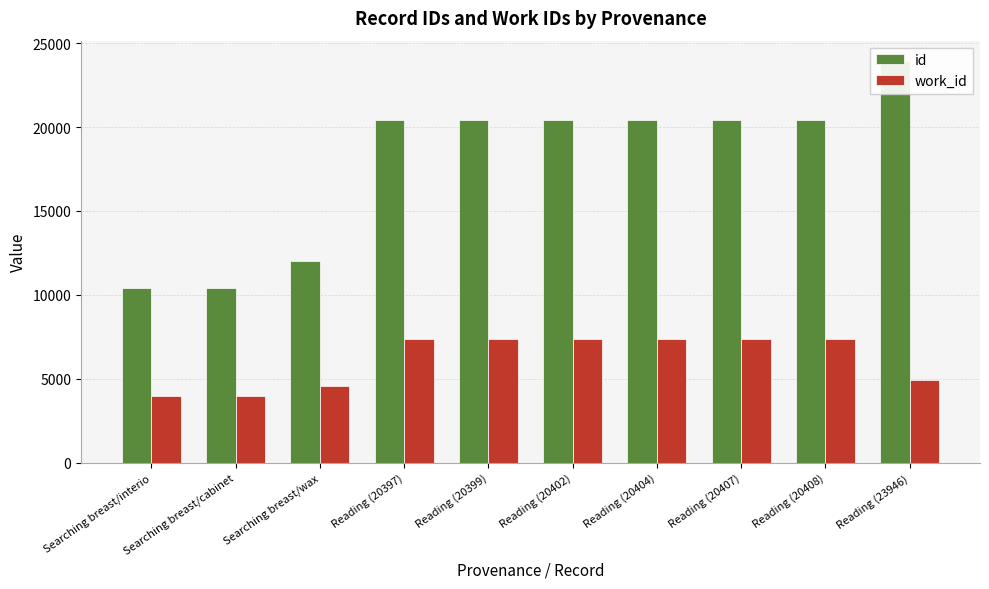

Is it true that id equals 5137 at Reading (20404)?

False